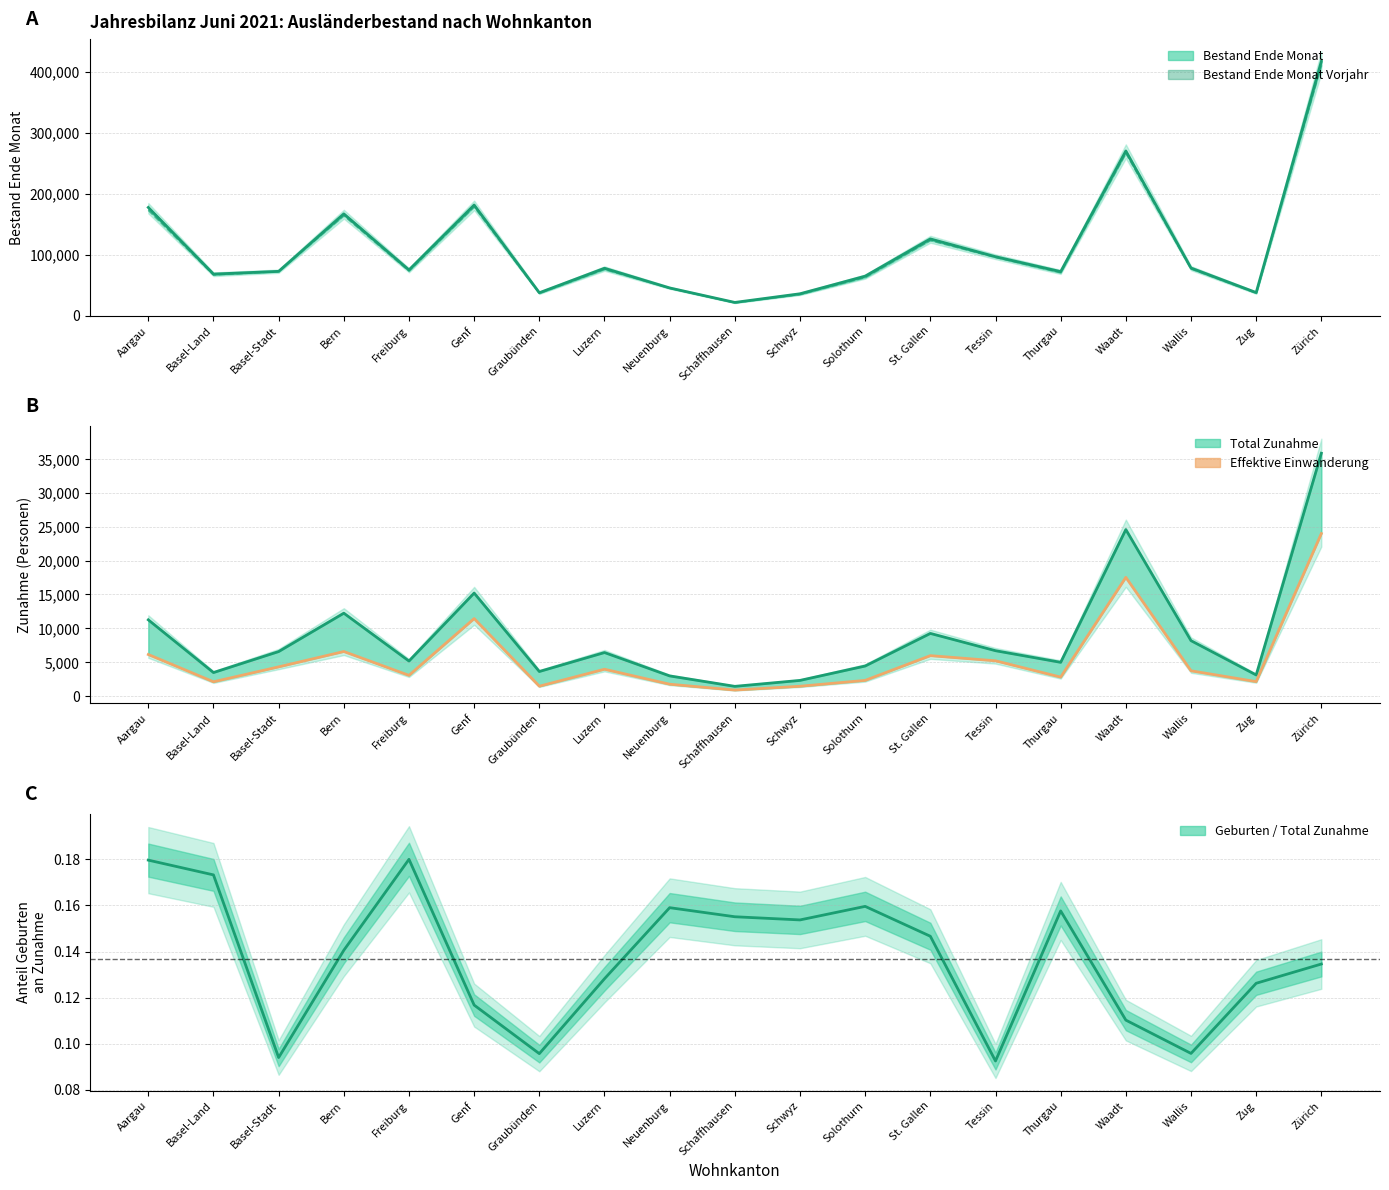

What are all the series names shown in the legend?

Bestand Ende Monat, Bestand Ende Monat Vorjahr, Total Zunahme, Effektive Einwanderung, Geburten / Total Zunahme